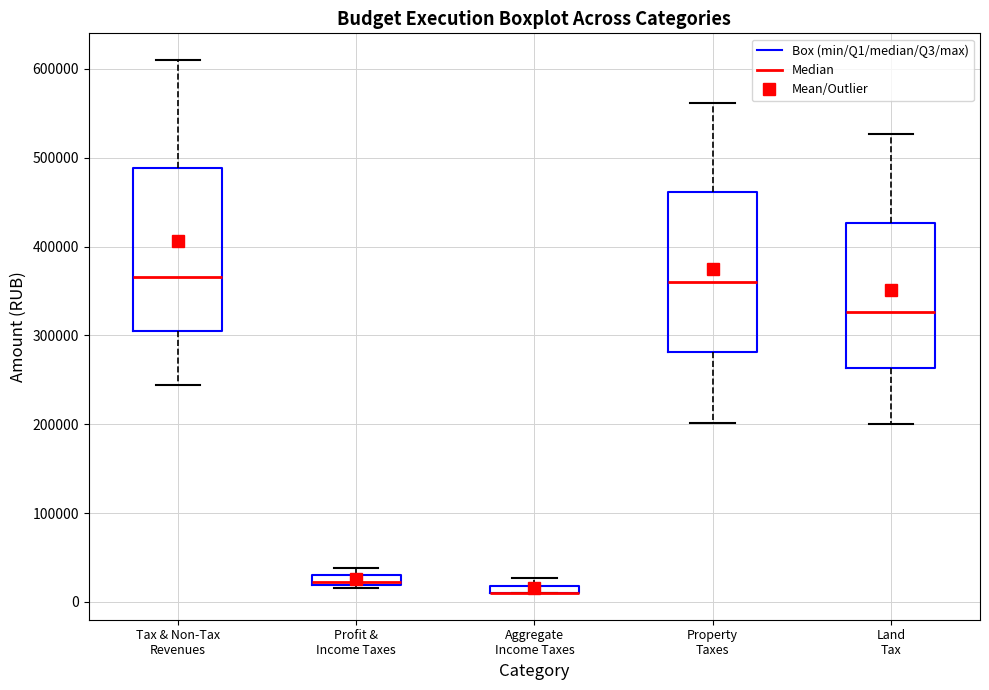

Where is the upper edge of the box for Aggregate Income Taxes on the y-axis? The values are not printed on the chart, so give them approximately, as read against the axis.

20000